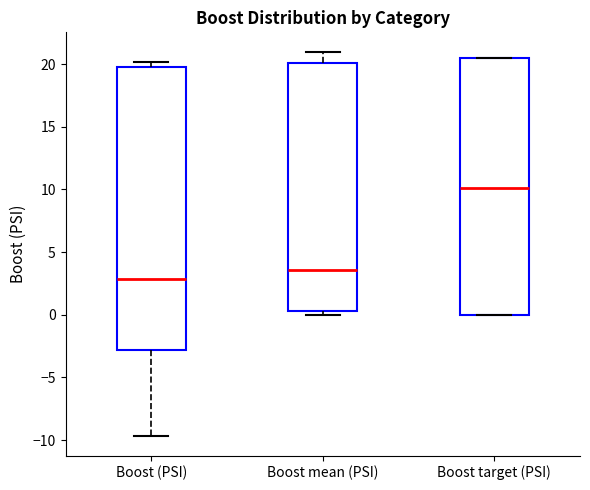

Reading left to right, read every box against the y-axis: the position of its median line, the range the box covers, and the ends of its whiskers. The values are not printed on the chart, so give them approximately, as read against the axis.

Boost (PSI): median 3.0, box -3.0 to 20.0, whiskers -9.5 to 20.0 (just above the box's upper edge)
Boost mean (PSI): median 3.5, box 0.5 to 20.0, whiskers 0.0 to 21.0
Boost target (PSI): median 10.0, box 0.0 to 20.5, whiskers 0.0 to 20.5